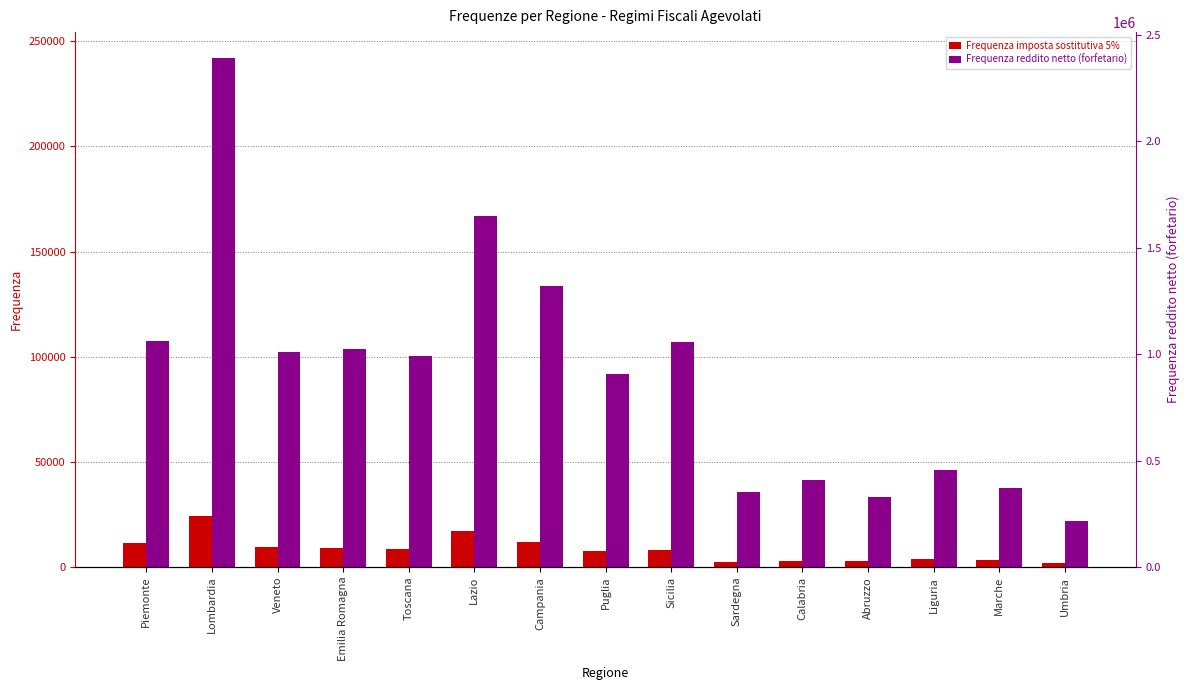

List the labels in order of Frequenza imposta sostitutiva 5% value, largest first.

Lombardia, Lazio, Campania, Piemonte, Veneto, Emilia Romagna, Toscana, Sicilia, Puglia, Liguria, Marche, Calabria, Abruzzo, Sardegna, Umbria